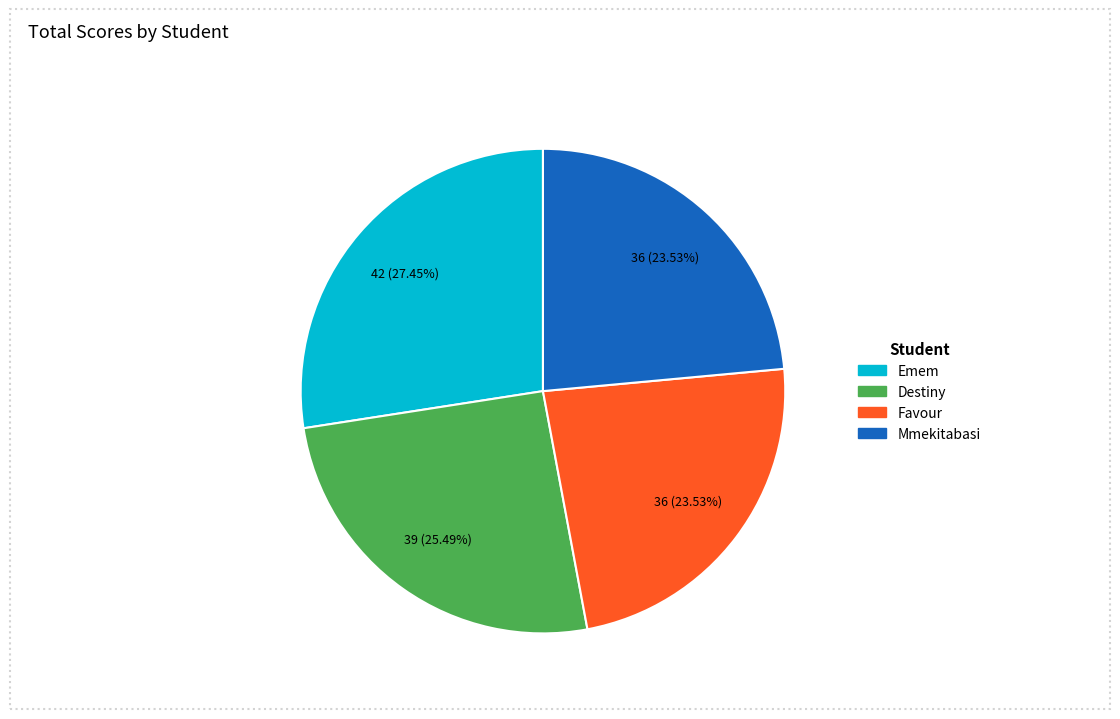

To the nearest percent, what percentage of the pie is Destiny?

25%